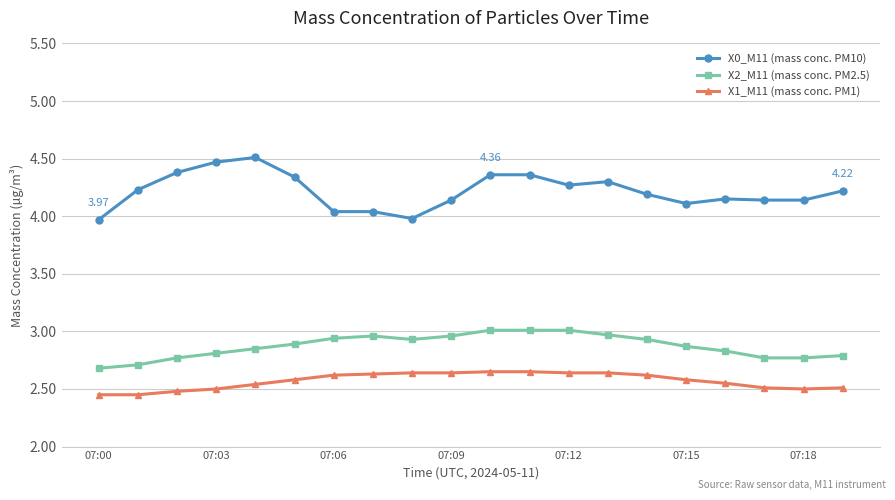

True or false: X1_M11 (mass conc. PM1) and X2_M11 (mass conc. PM2.5) intersect in this chart.

False